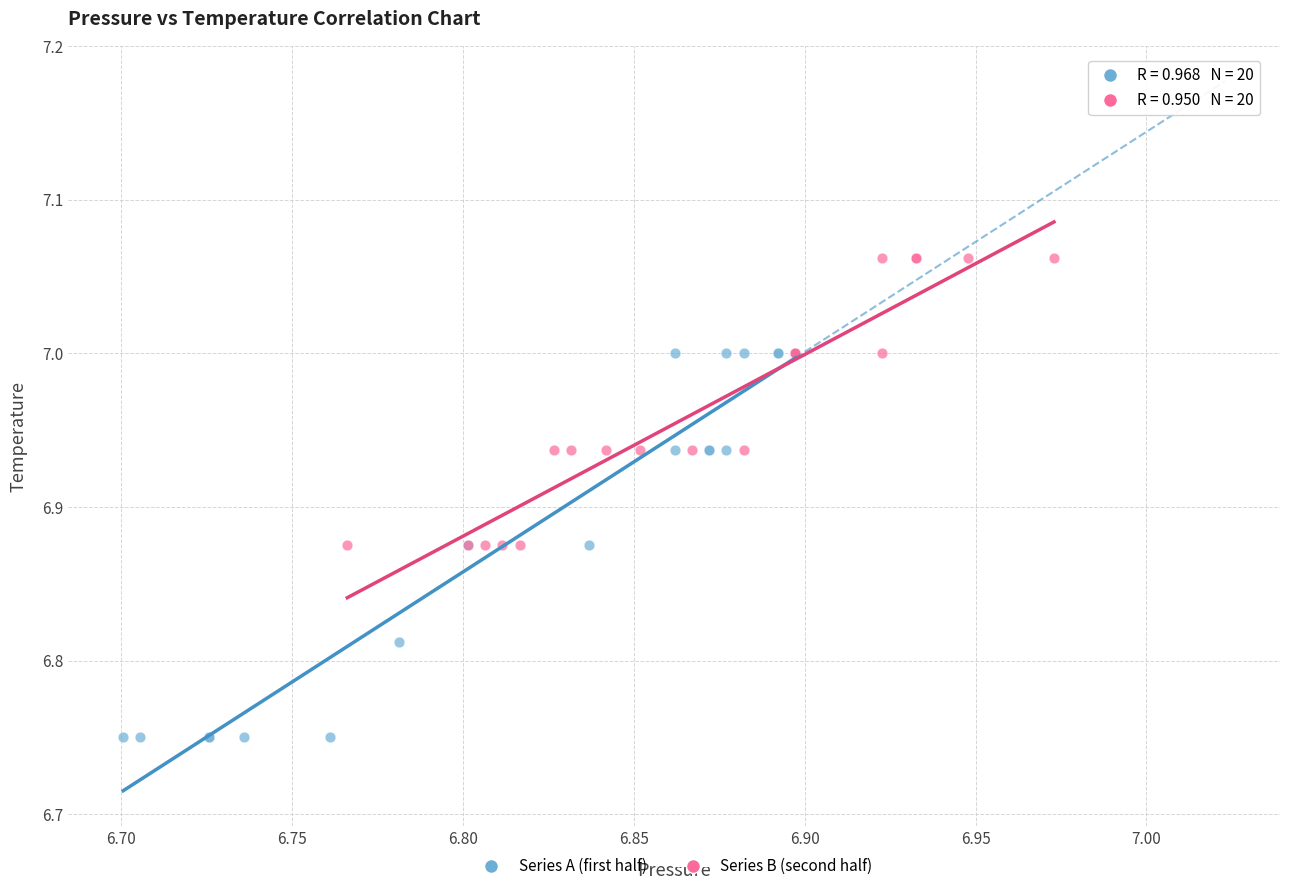

Which series reaches the minimum Y coordinate?

Series A (first half)